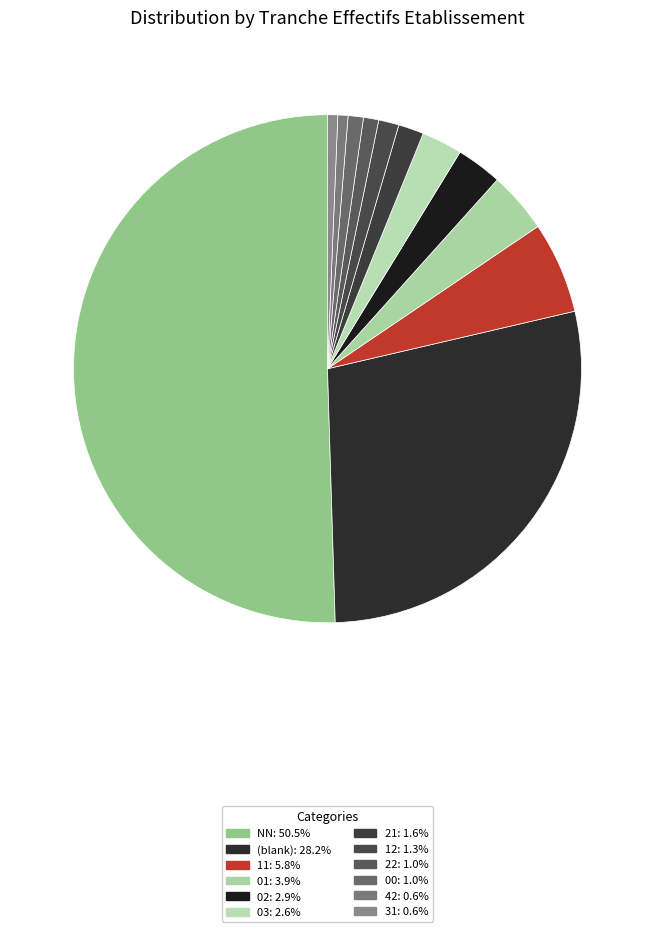

How many segments does this pie chart have?

12